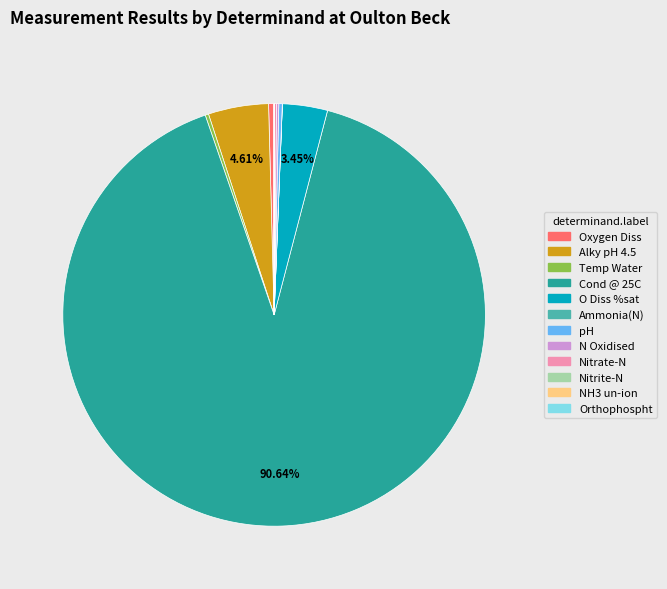

Is there any slice that represents more than half of the pie?

Yes